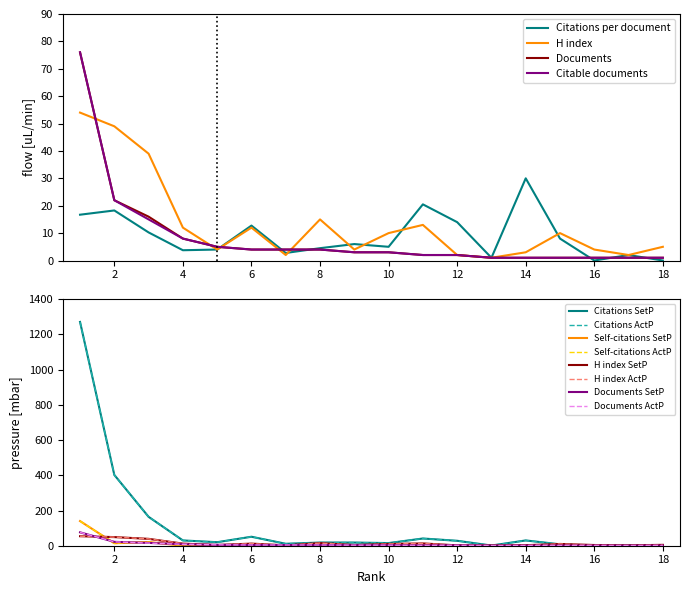

Is the value of Citable documents at 12 greater than the value of Citations per document at 6?

No